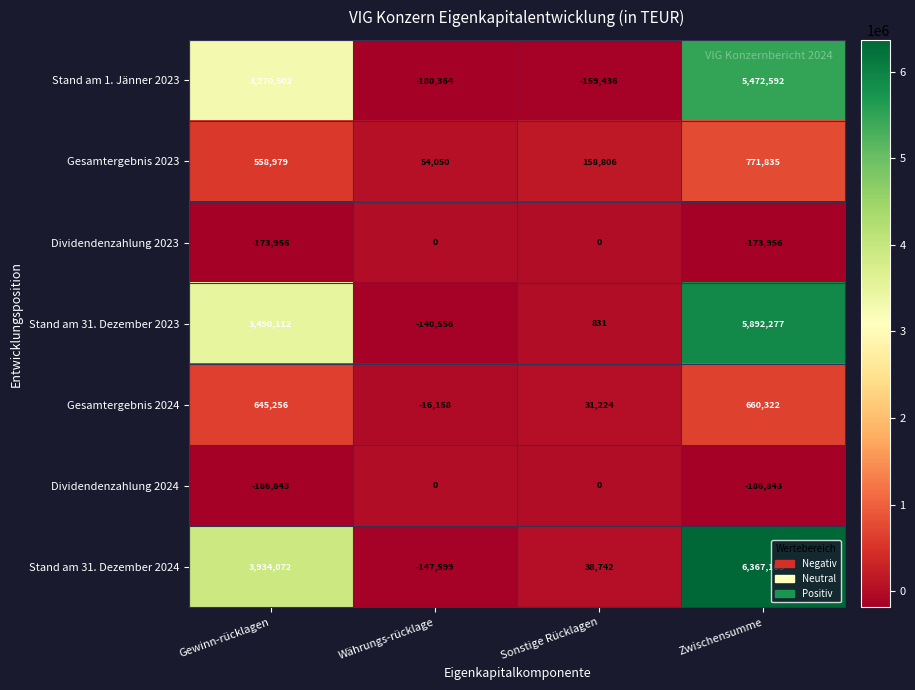

How many values in the Stand am 1. Jänner 2023 series are below 3270502?

2